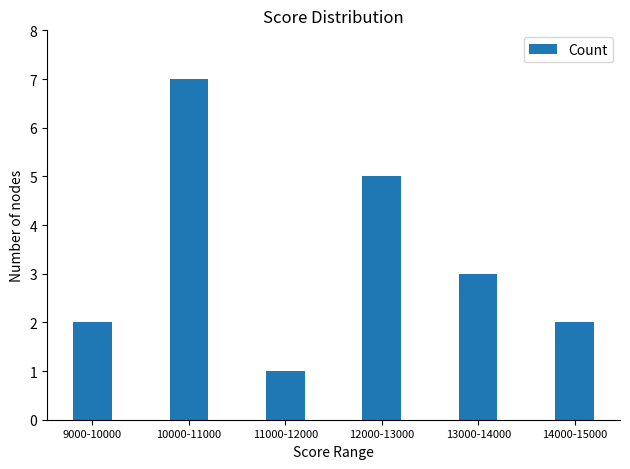

What is the greatest value displayed?

7